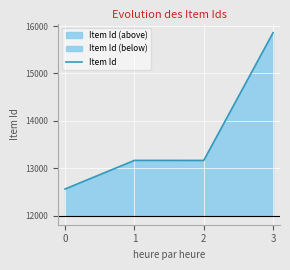

Rank the categories by value from lowest to highest.

0, 2, 1, 3